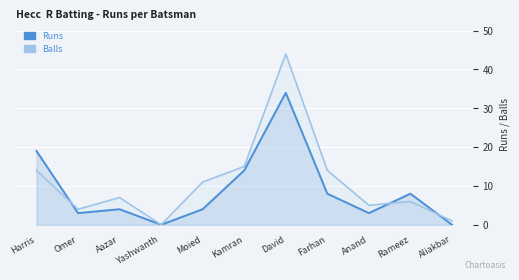

Which series has the largest range (max minus min)?

Balls